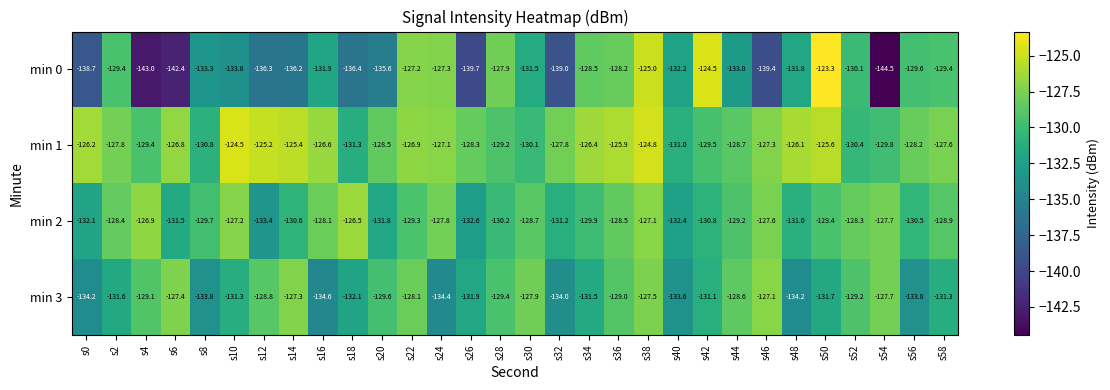

Which series has the largest range (max minus min)?

min 0